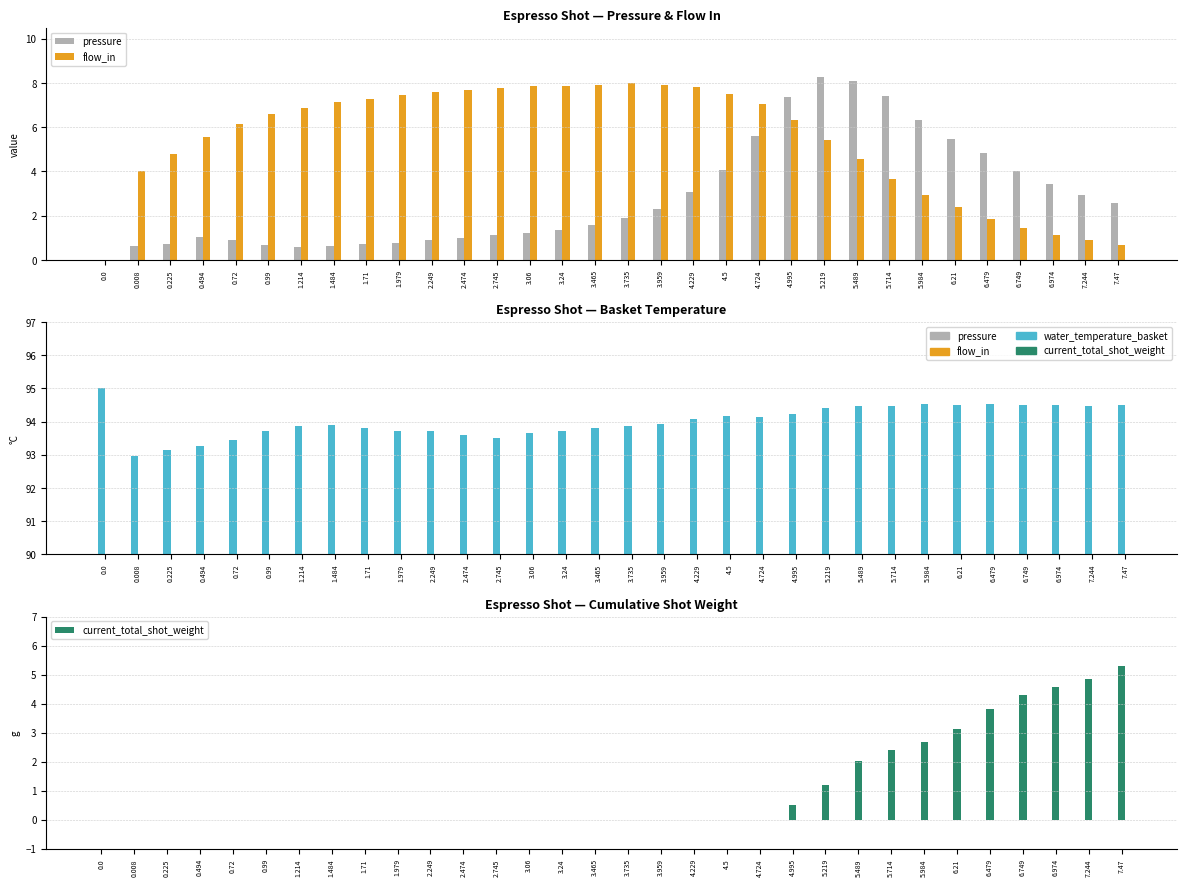

Between 4.229 and 2.249, which is larger?

4.229